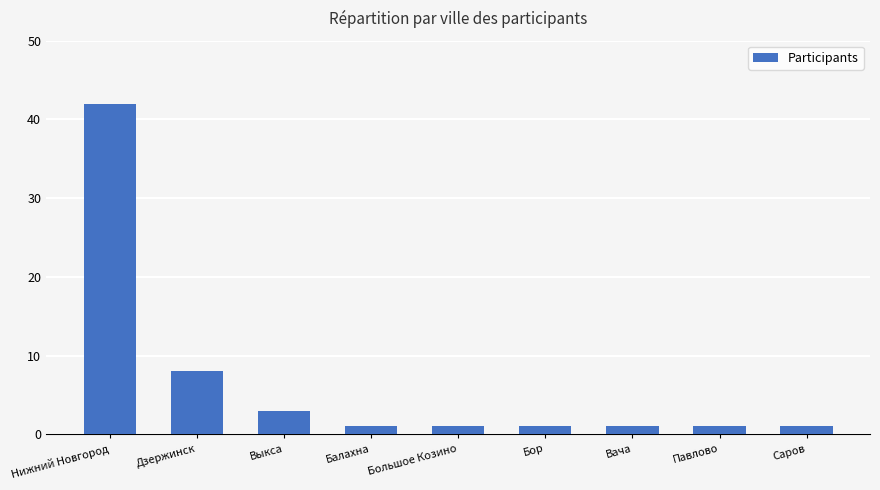

How many bars are there in total?

9